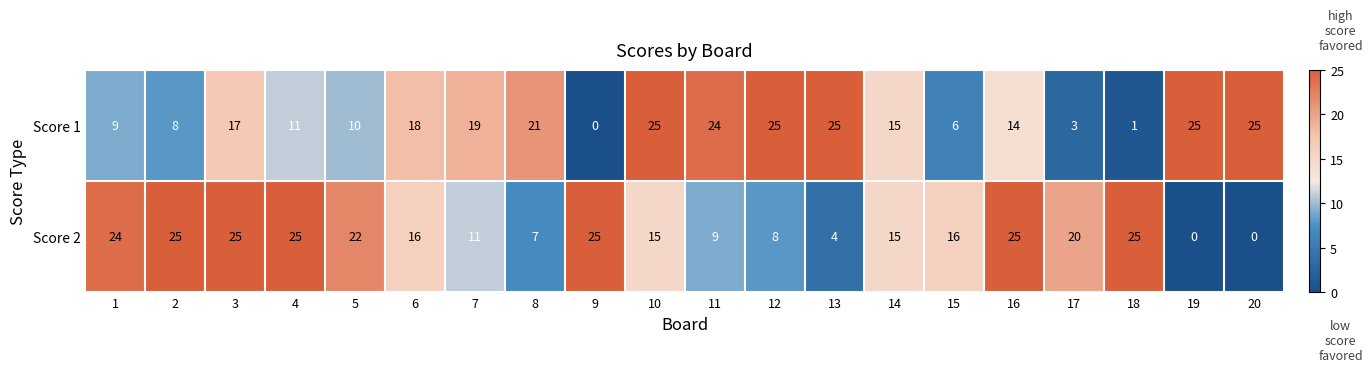

What is the average value of the Score 2 series?

16